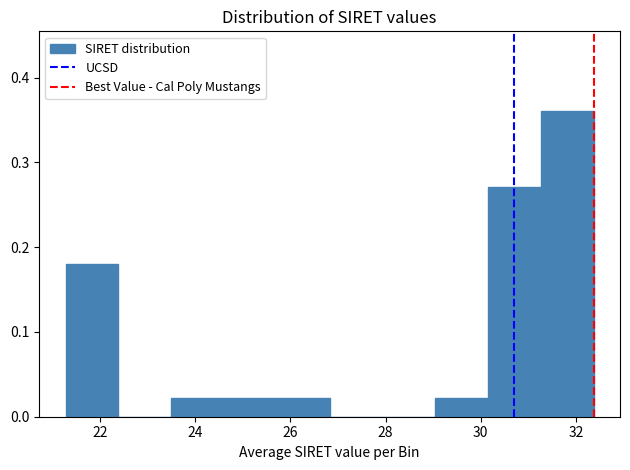

Which range on the x-axis has the tallest bar?

31.2 to 32.4